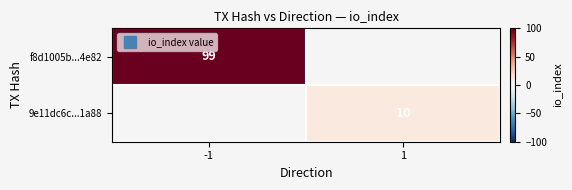

Count the number of categories in the chart.

2